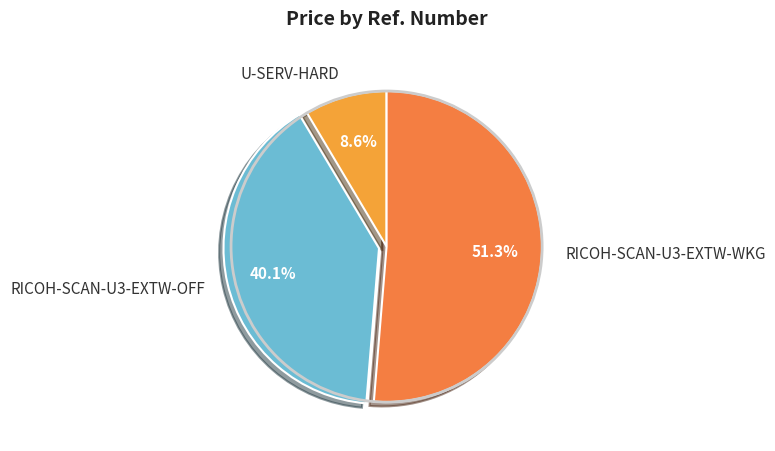

The RICOH-SCAN-U3-EXTW-OFF slice represents 26% of the pie. True or false?

False